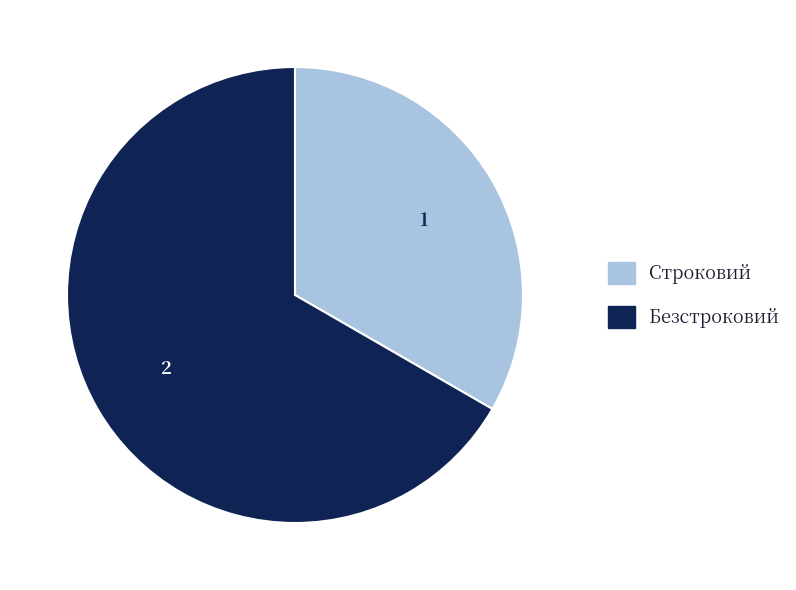

True or false: Строковий accounts for 33% of the total.

True